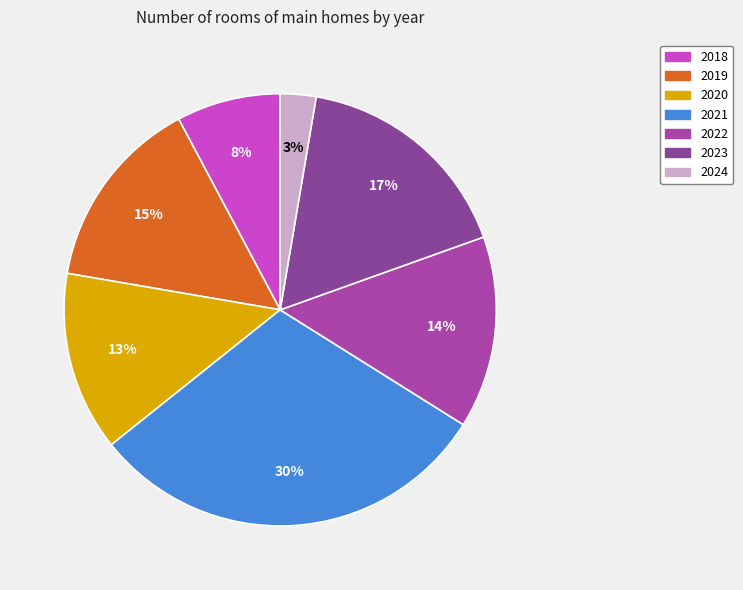

How many slices are in this pie chart?

7